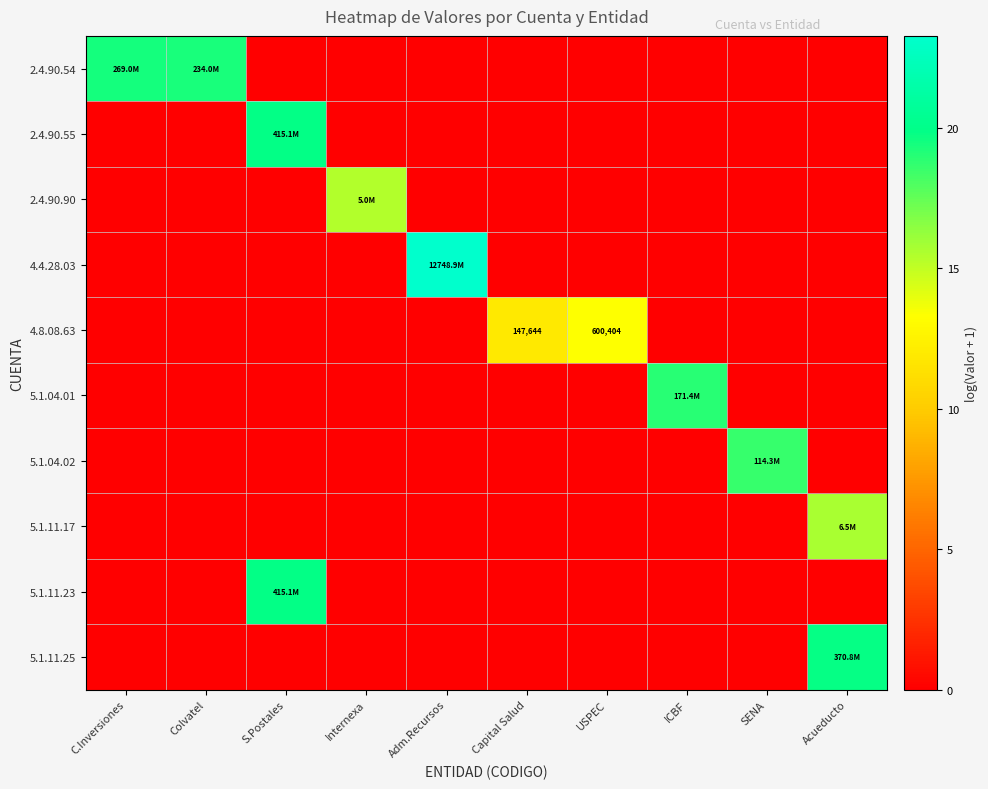

Is it true that 4.8.08.63 equals 0.0 at Internexa?

True